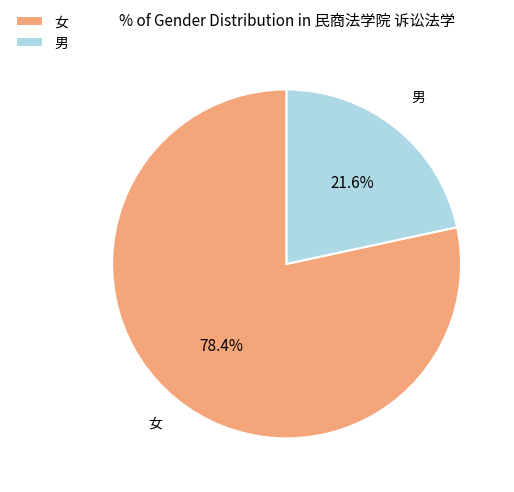

What percentage do 男 and 女 together represent?

100.0%